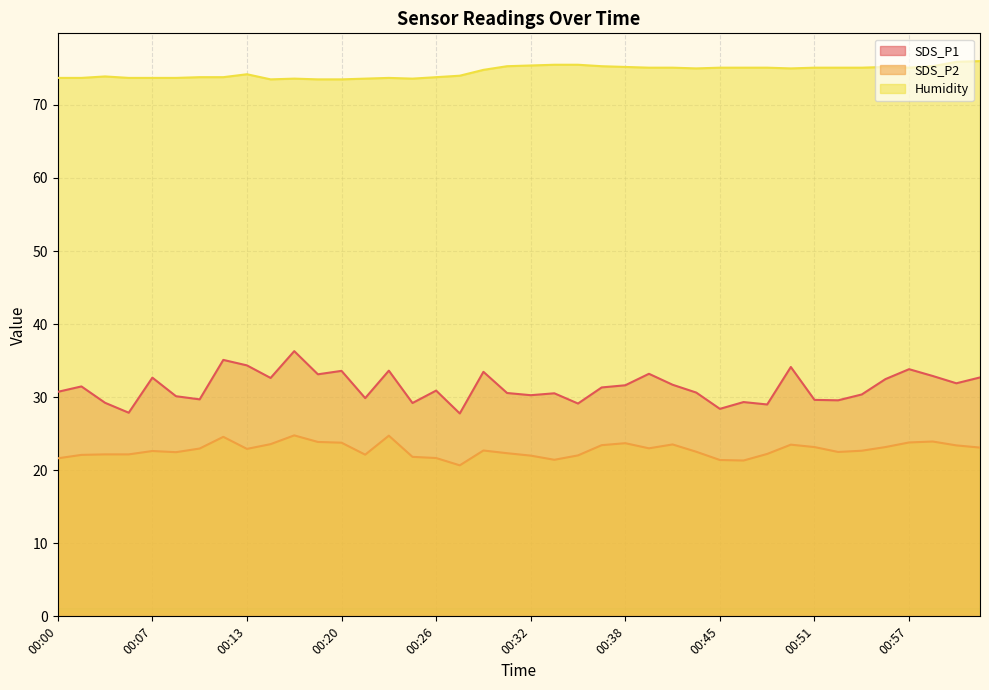

Is the value of Humidity at 00:37 greater than the value of SDS_P1 at 00:08?

Yes